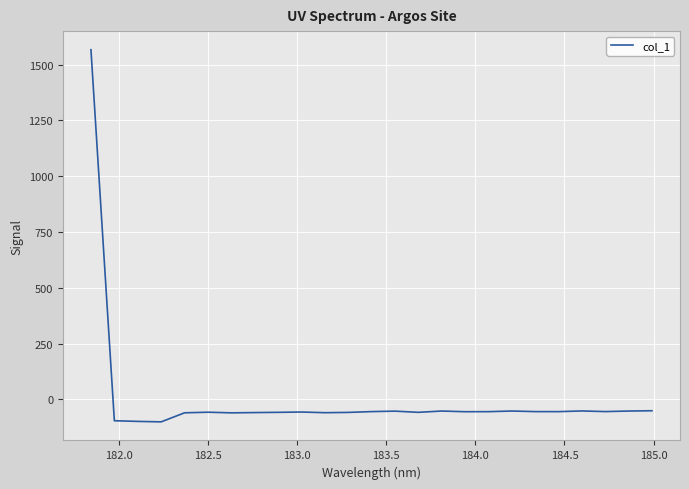

What is the difference between the maximum and minimum values?

1667.2